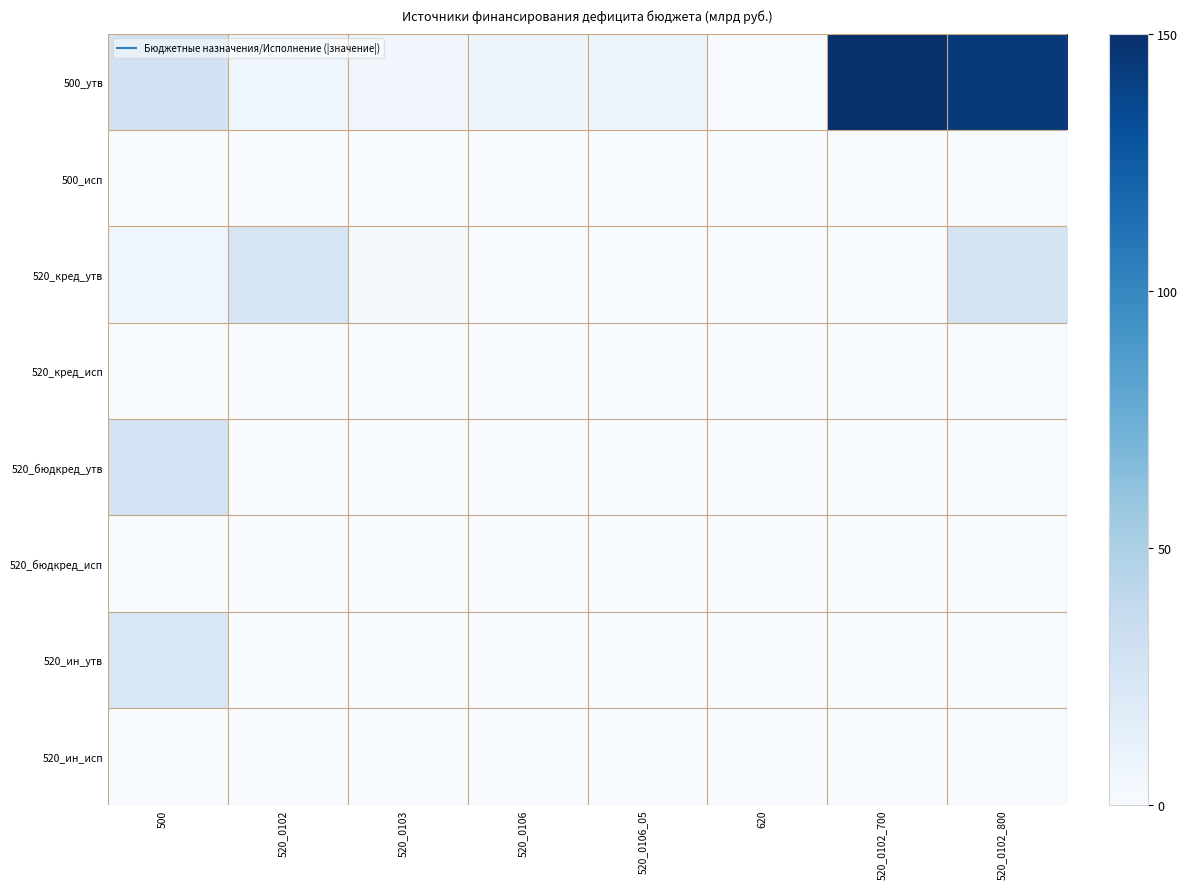

At which category does the chart reach its peak across all series?

520_0102_700